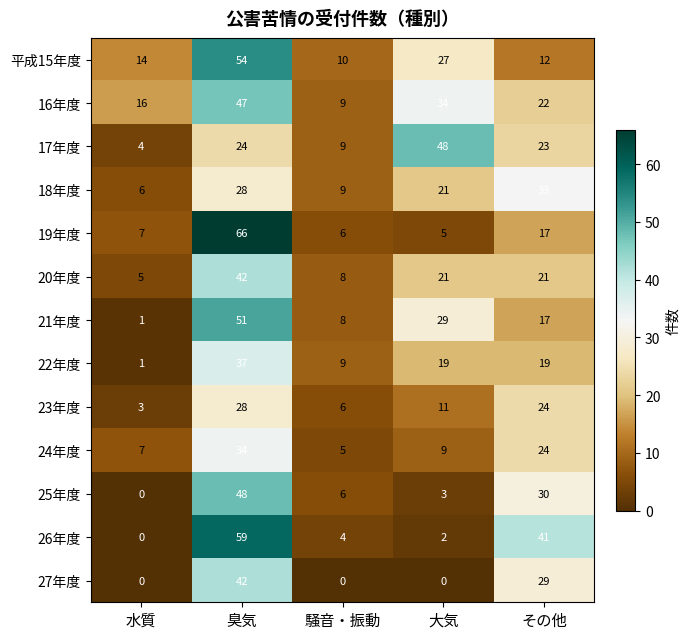

What is the difference between the second highest and second lowest values in the 26年度 series?

39